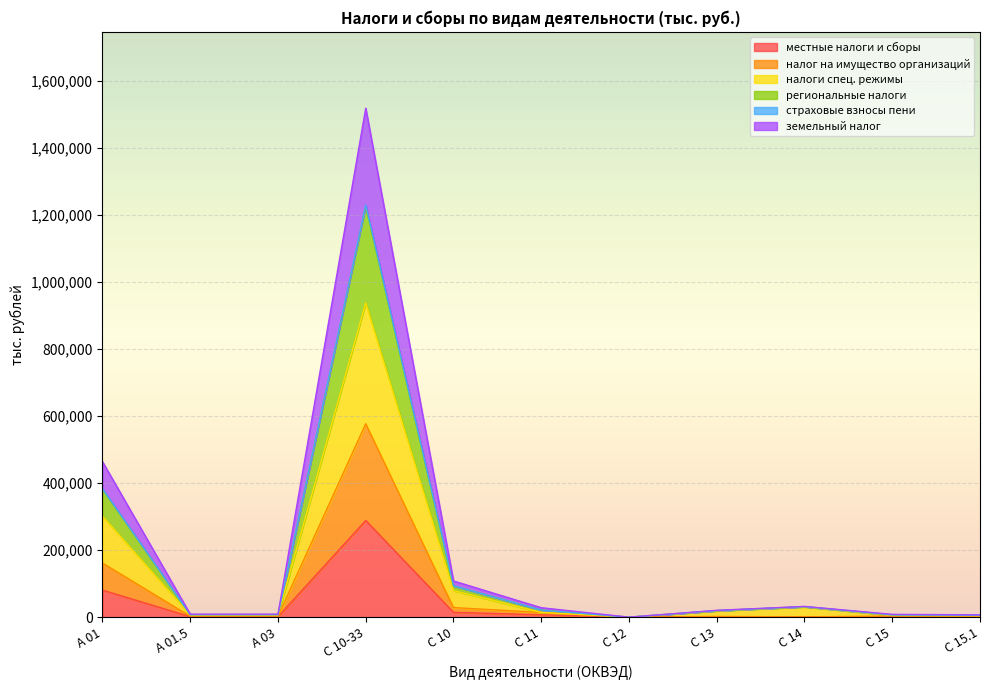

True or false: земельный налог has a value of 7582 at А 01.5.

True